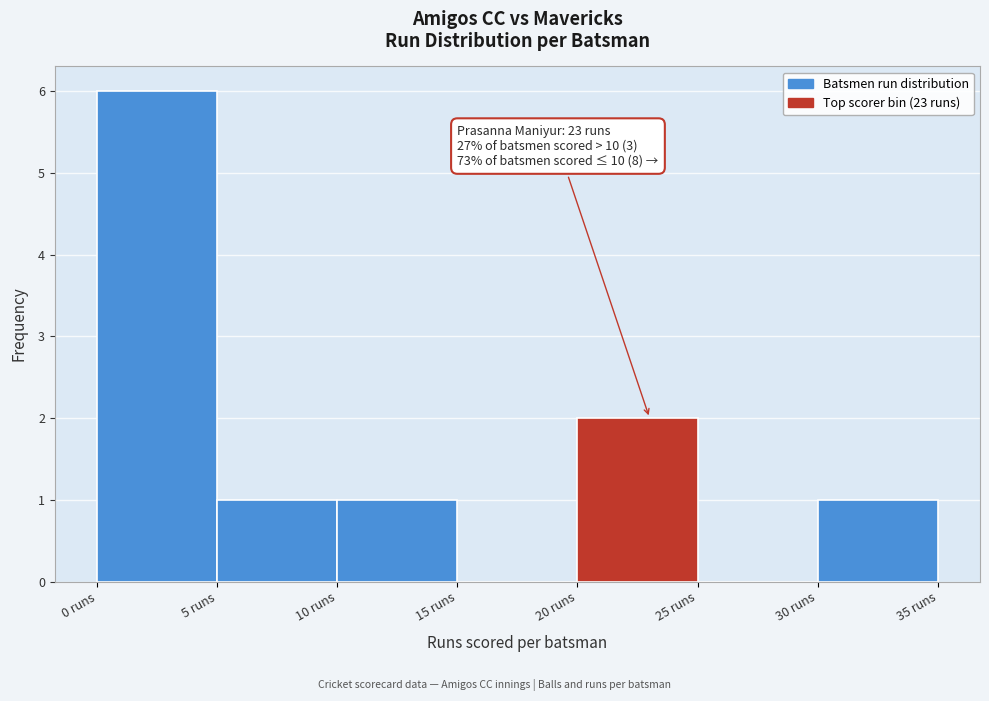

Over which range of the x-axis is the bar tallest?

0 to 5